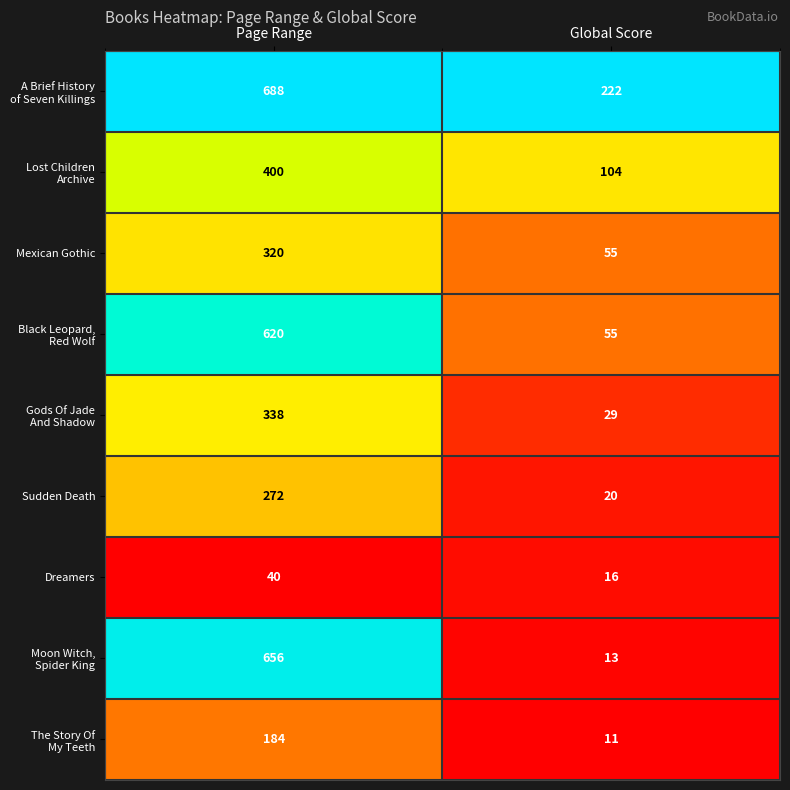

What is the minimum value shown in the chart?

11